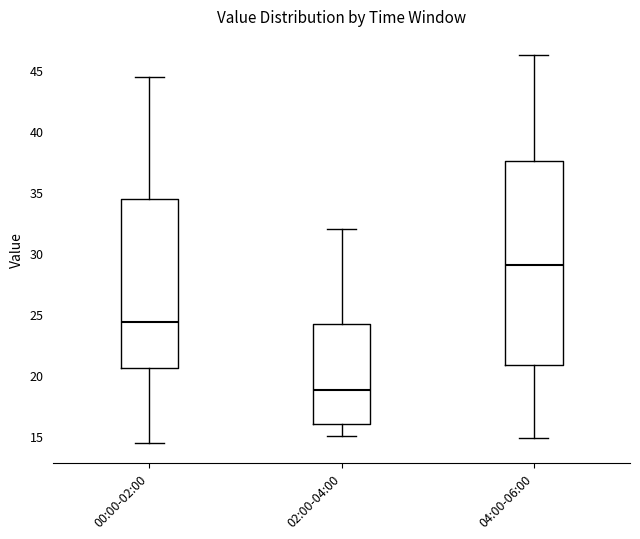

Which box has the highest median line?

04:00-06:00